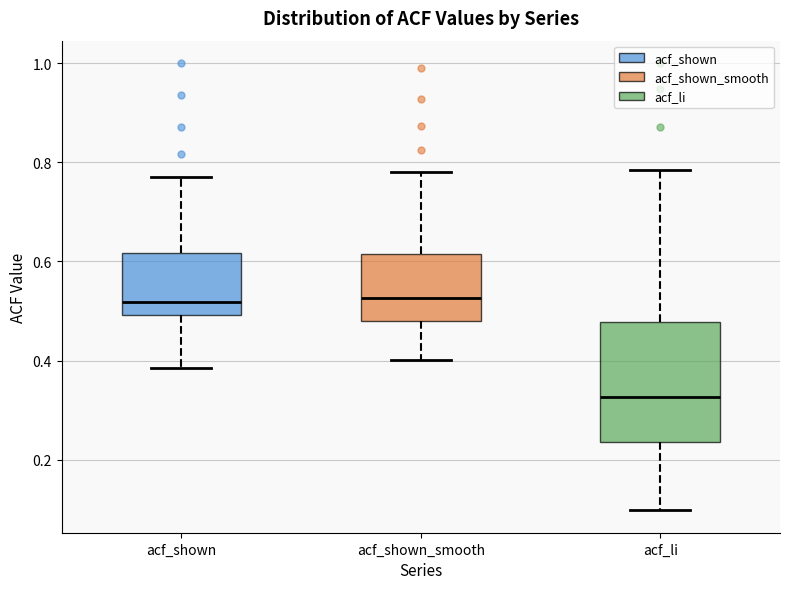

Where does the upper whisker of the box for acf_shown_smooth end on the y-axis? The values are not printed on the chart, so give them approximately, as read against the axis.

0.78